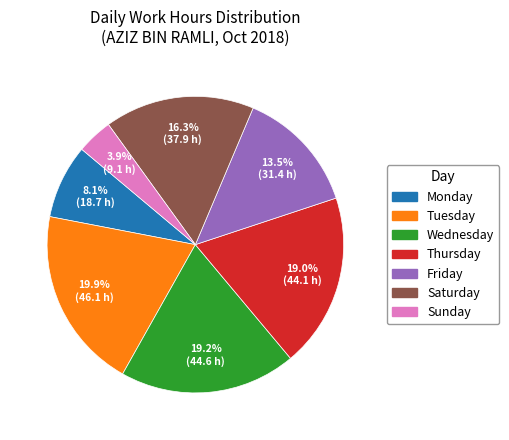

Is there a majority slice in this chart?

No